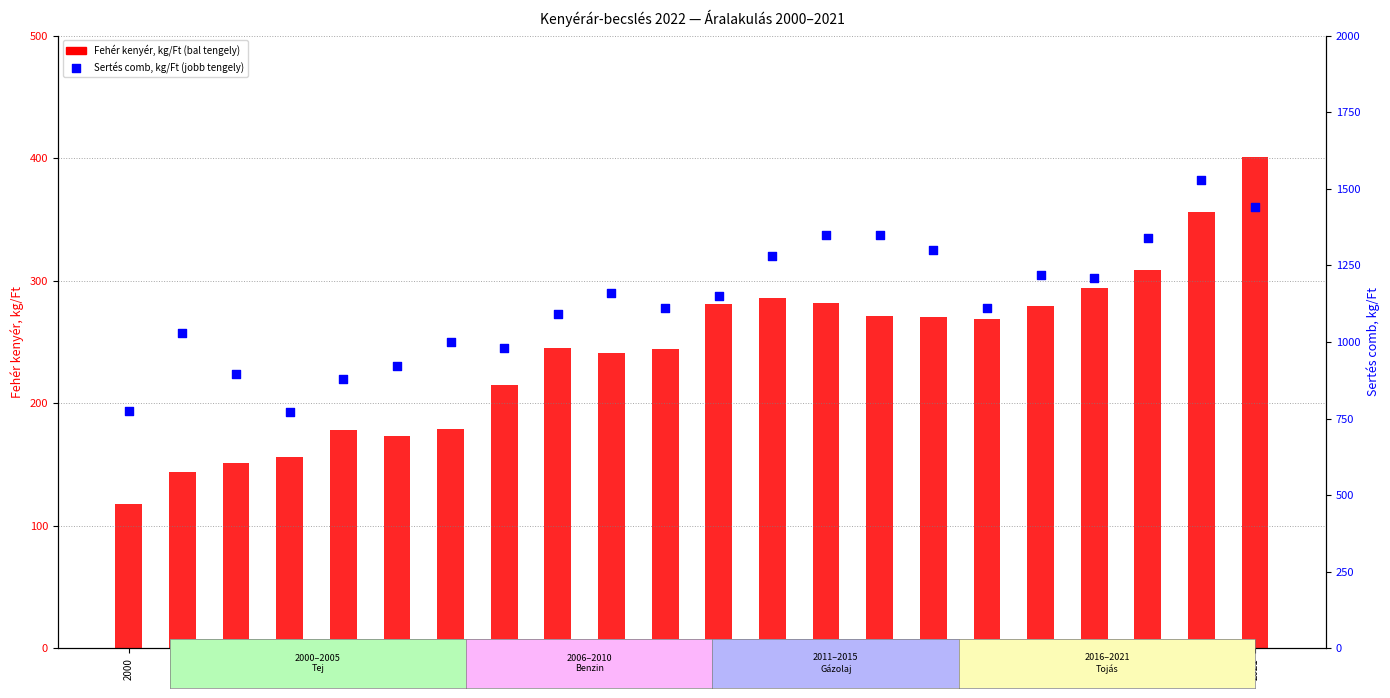

What are all the series names shown in the legend?

Fehér kenyér, kg/Ft, Sertés comb, kg/Ft